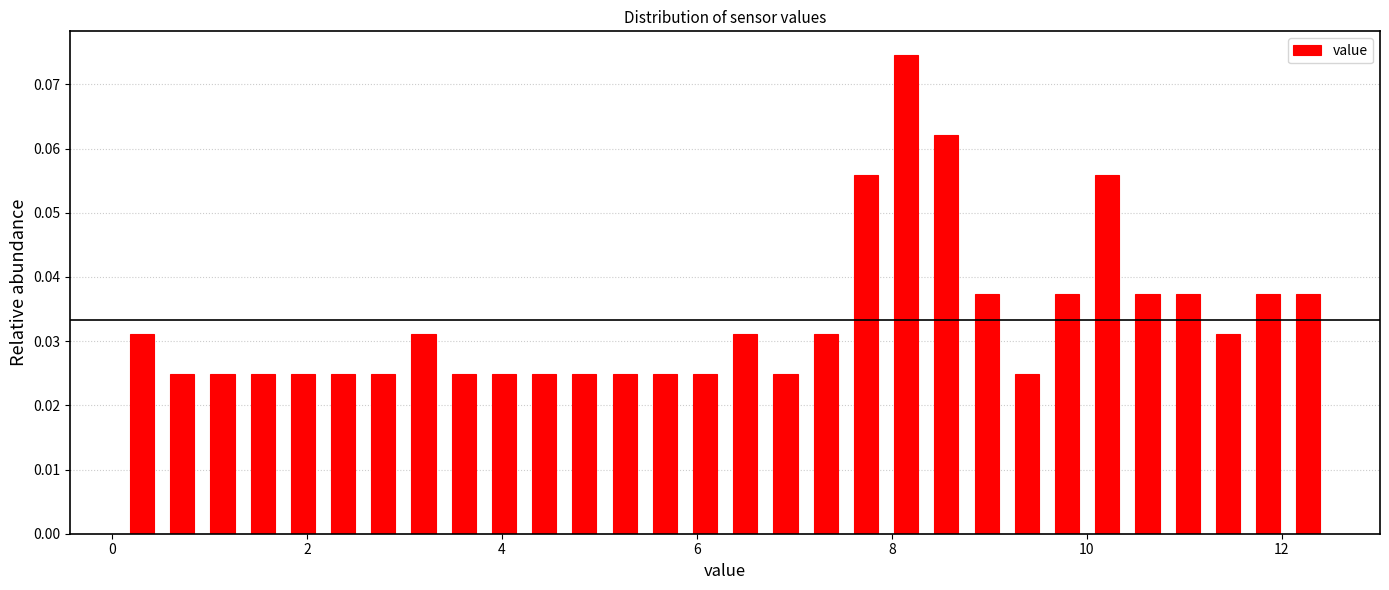

Around what value on the x-axis is the tallest bar? Give the approximate position of its centre, as read against the axis.

8.2